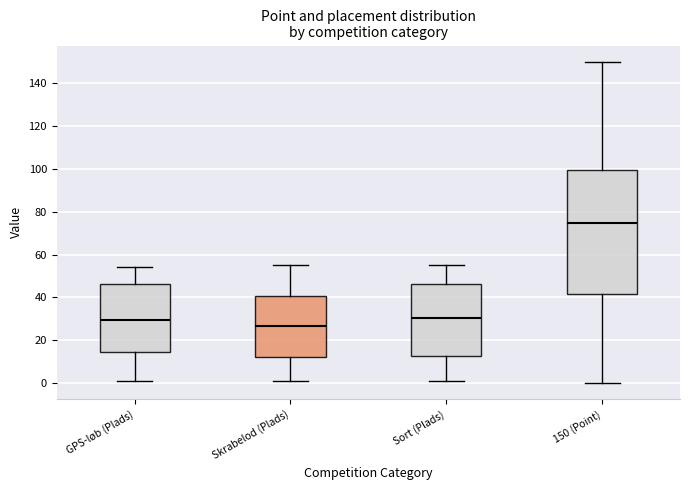

Comparing the boxes themselves (not the whiskers), which one is the tallest?

150 (Point)